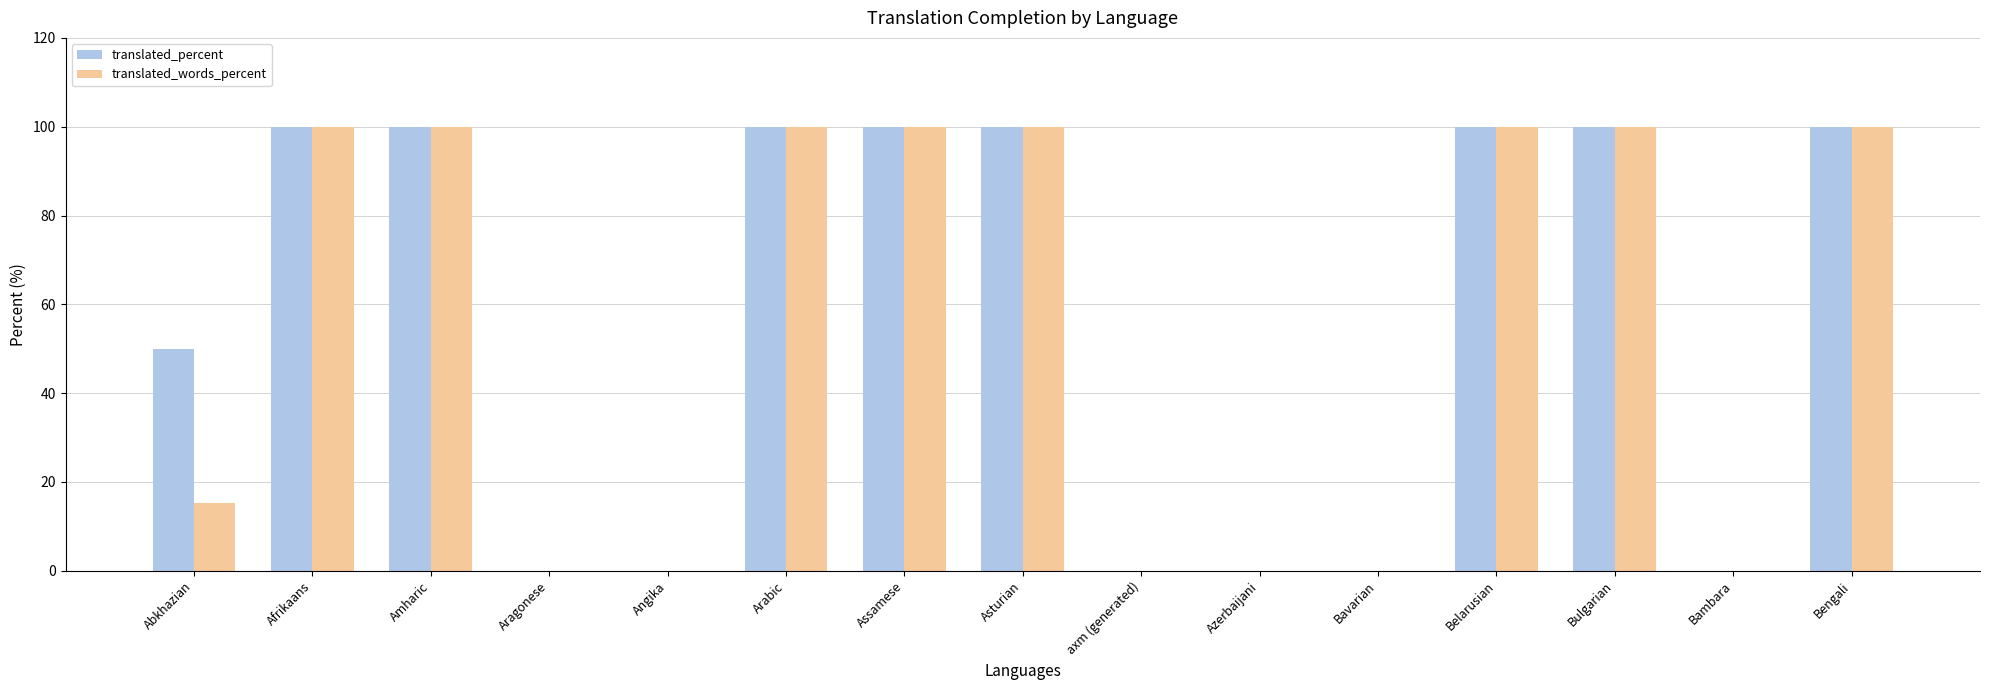

How many categories are shown in the chart?

15